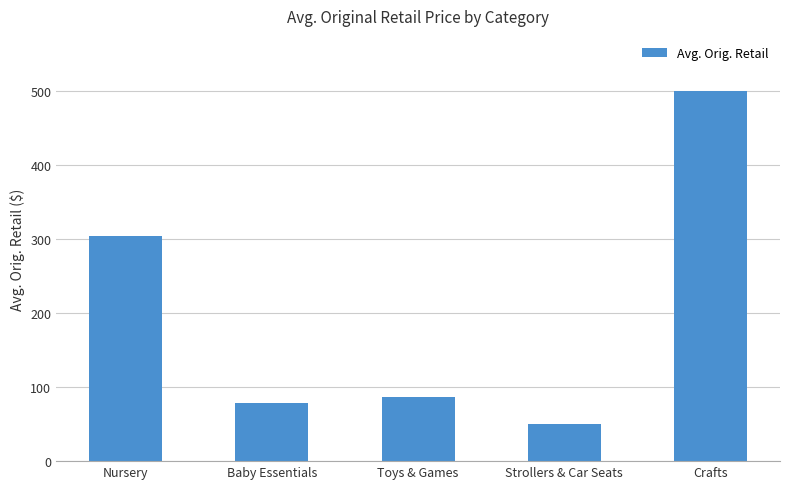

Reading left to right, list all the values displayed in this chart.

305.0	78.7	86.1	50.7	500.0